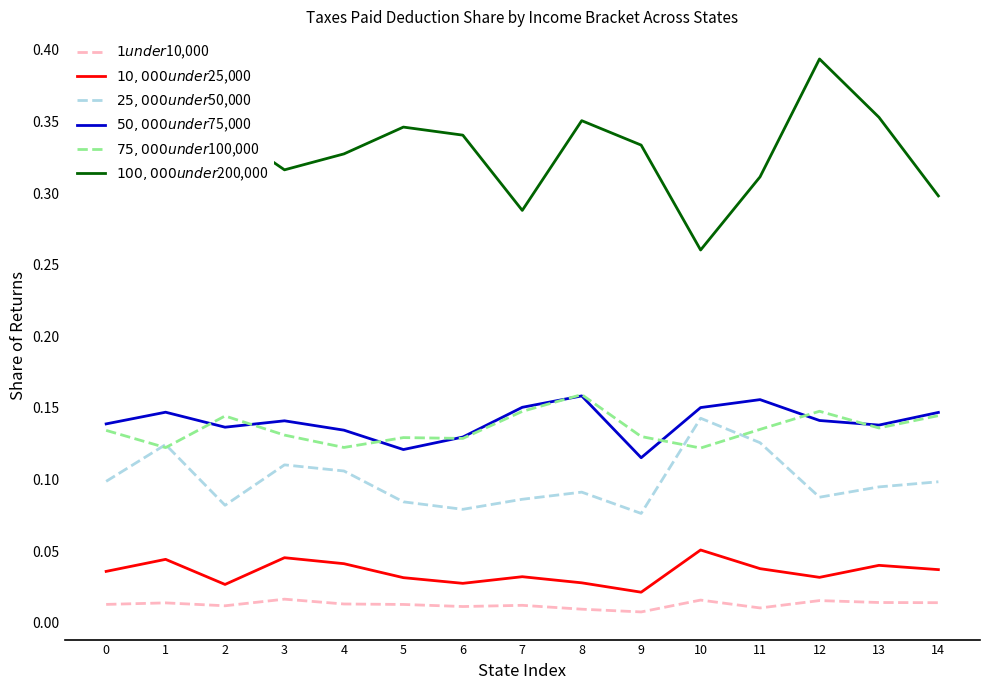

At which category does the chart reach its peak across all series?

12